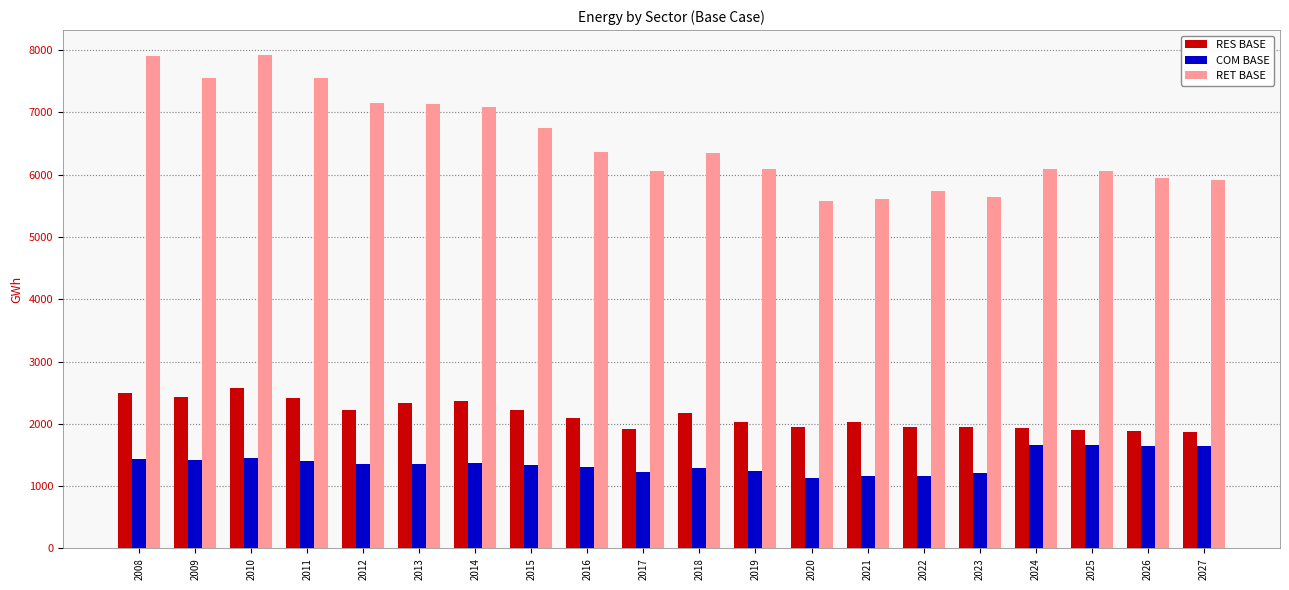

What is the approximate value of RET BASE at 2022?

5739.8